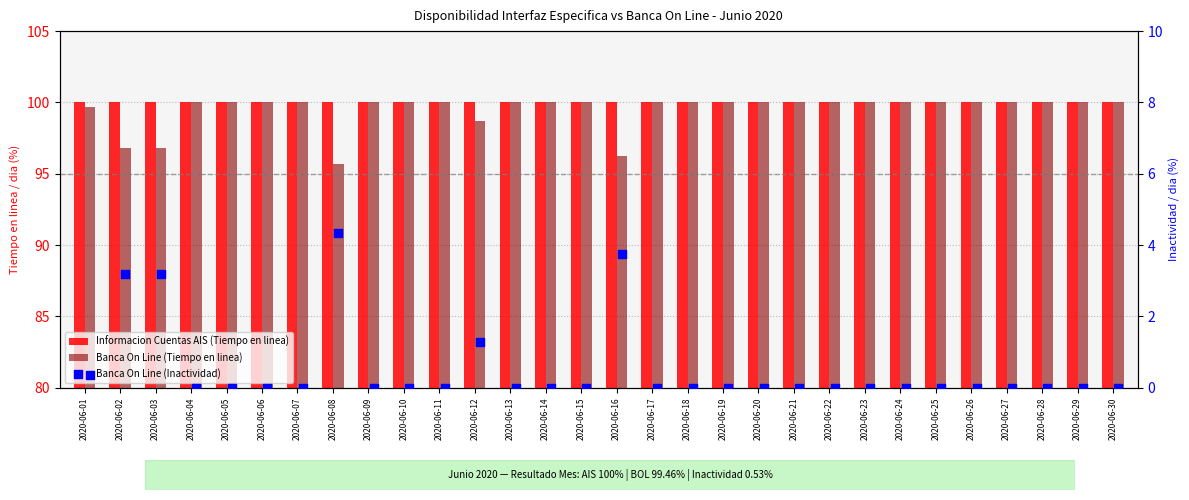

At how many categories does at least one series exceed 50?

30